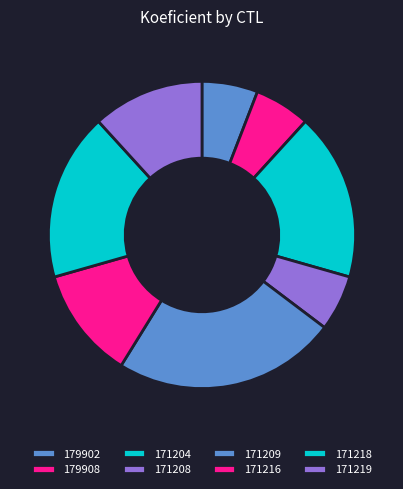

How many segments does this pie chart have?

8